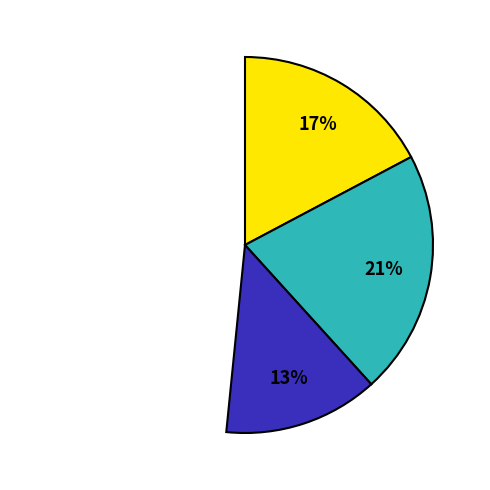

What percentage is the 米マツ slice, to the nearest percent?

48%